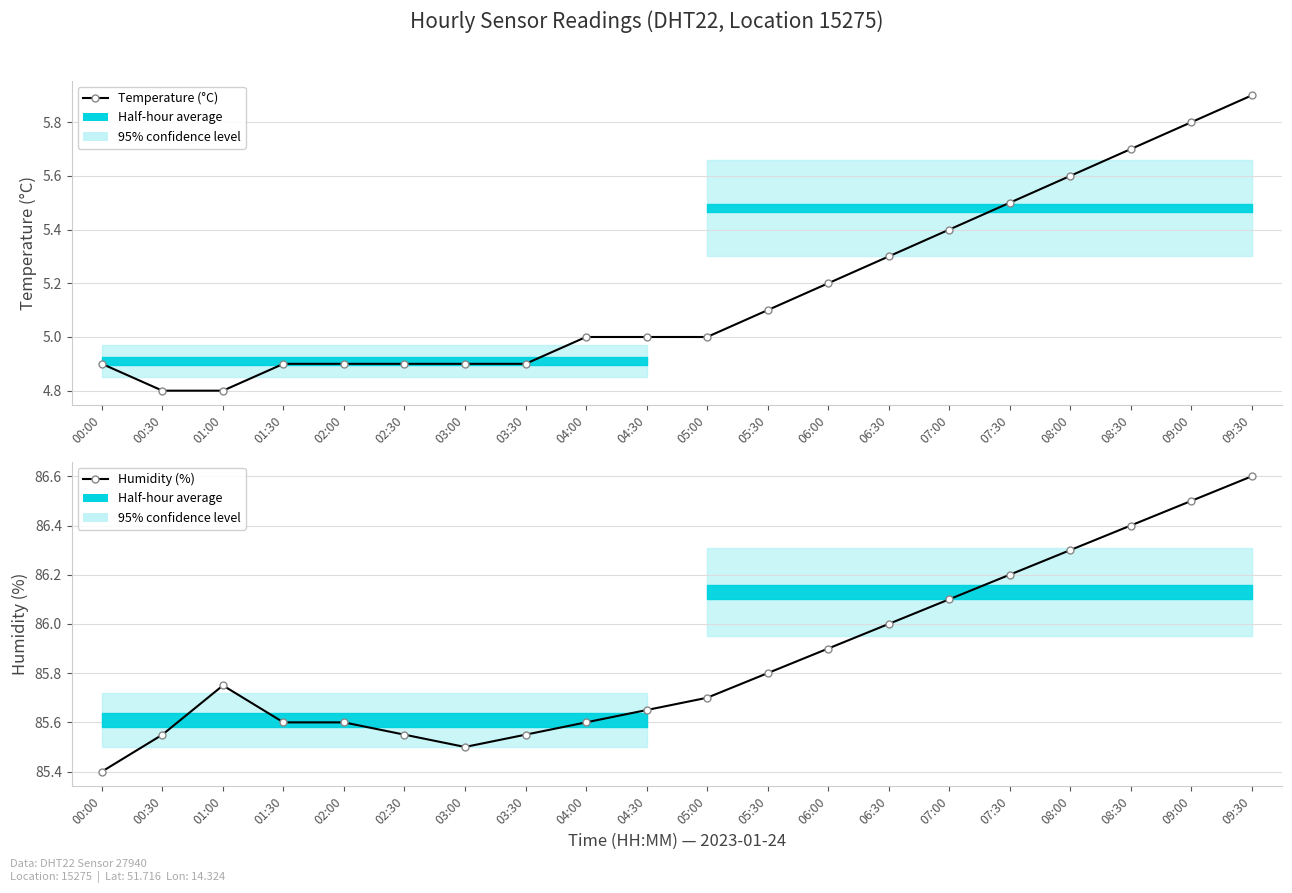

What is the difference between the maximum and minimum values in the Temperature (°C) series?

1.1